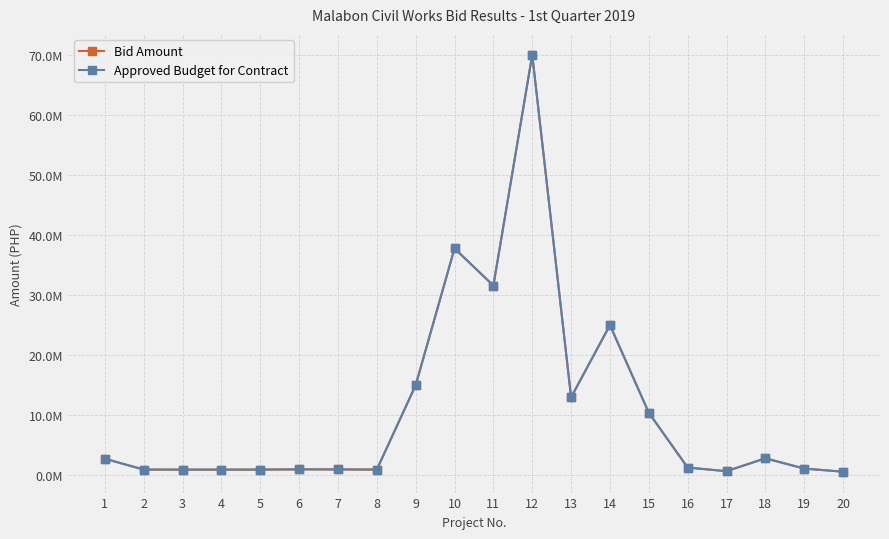

What is the sum of all Bid Amount values?

218452395.7